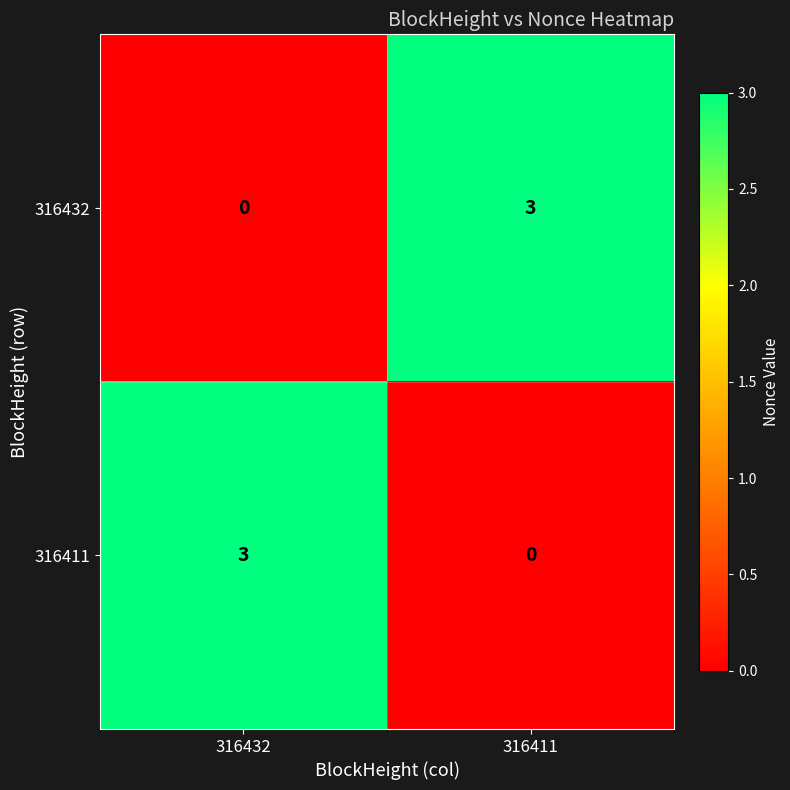

Where is 316432 nearest to the value 1?

316432